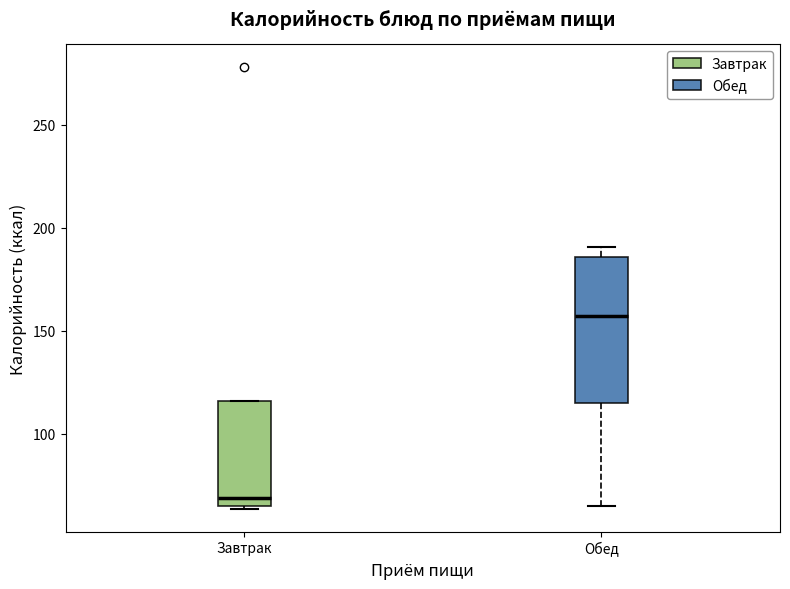

Reading left to right, read every box against the y-axis: the position of its median line, the range the box covers, and the ends of its whiskers. The values are not printed on the chart, so give them approximately, as read against the axis.

Завтрак: median 70, box 65 to 115, whiskers 65 (just below the box's lower edge) to 115
Обед: median 155, box 115 to 185, whiskers 65 to 190